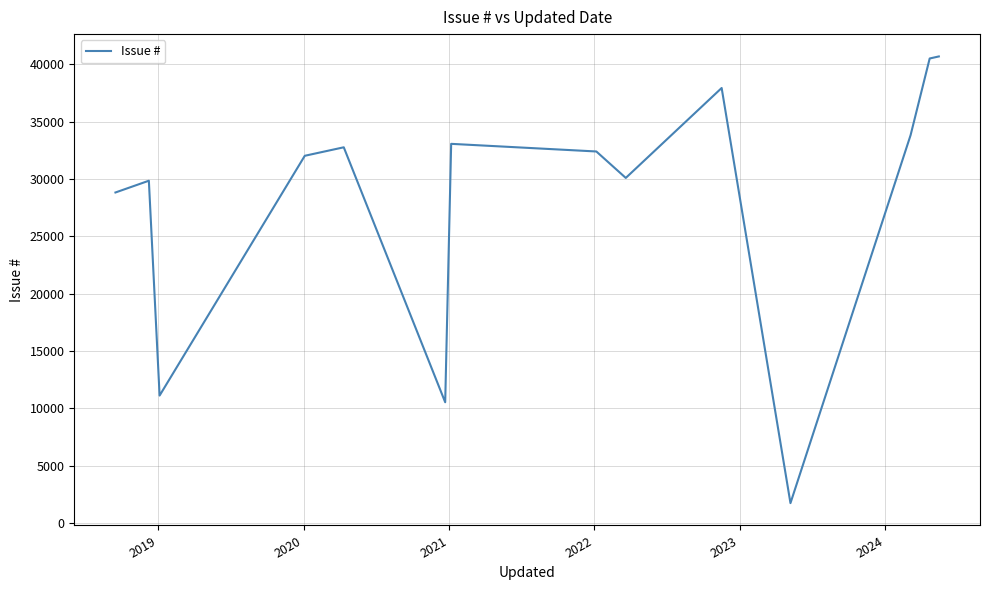

What is the difference between the maximum and minimum values?

38954